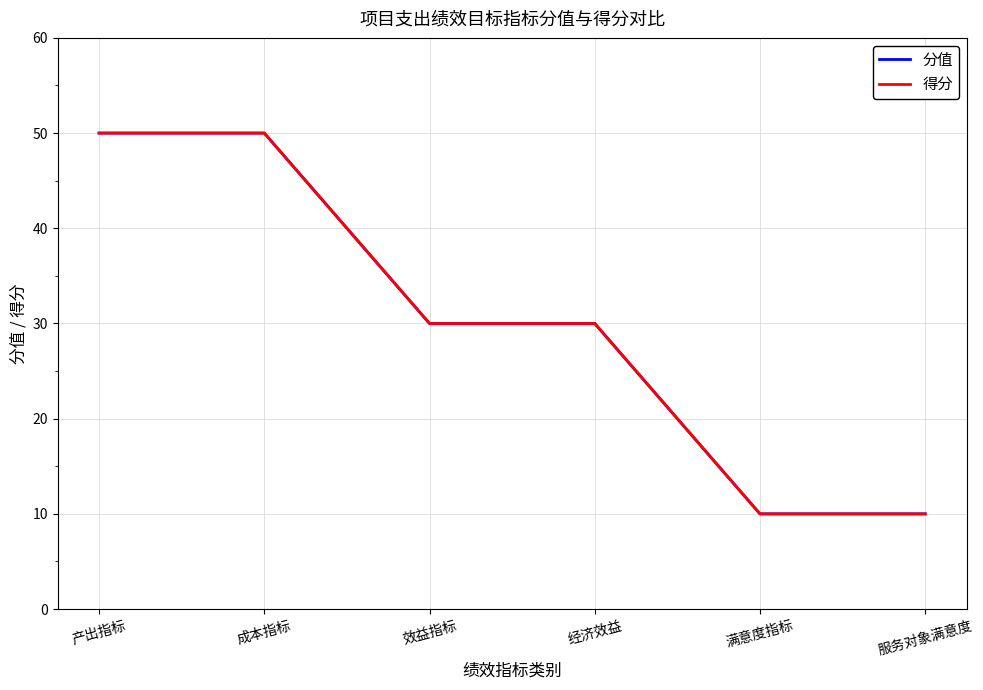

What position from the left is 产出指标?

1